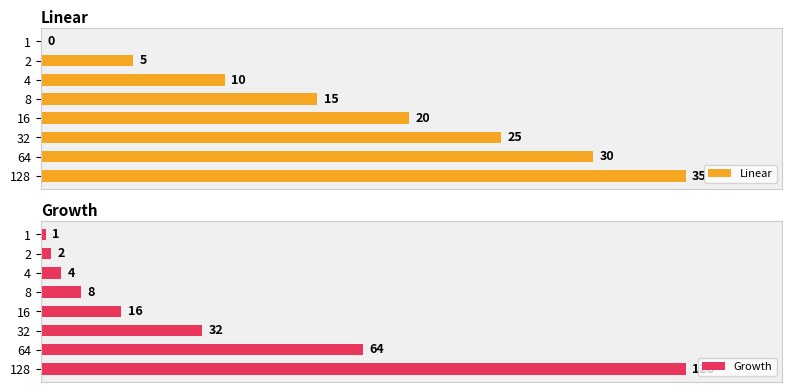

List the labels in order of Growth value, smallest first.

1, 2, 4, 8, 16, 32, 64, 128